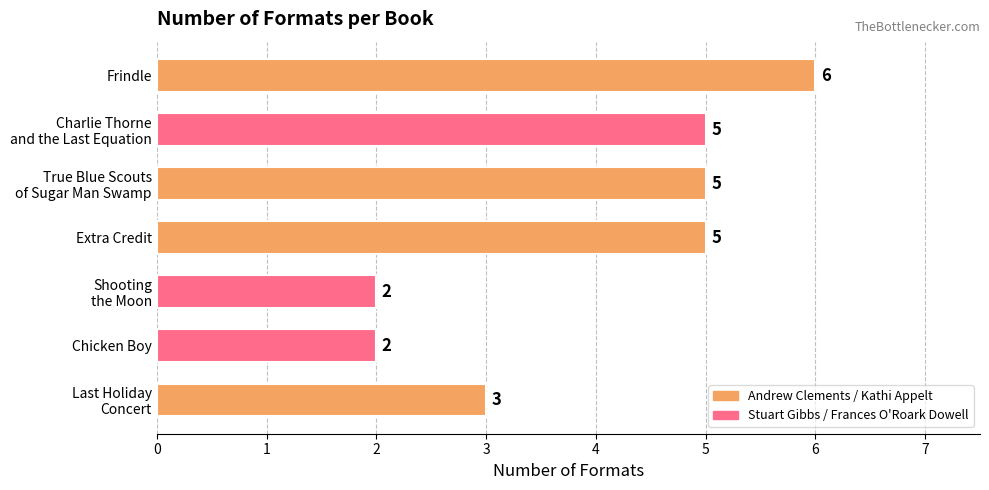

How many data points does each series have?

7